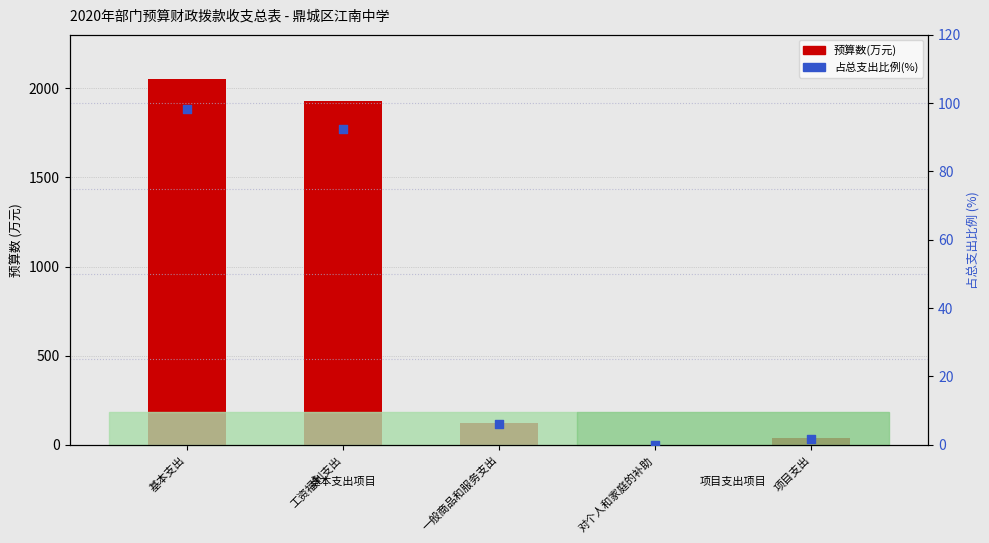

At which category is the sum across all series the highest?

基本支出